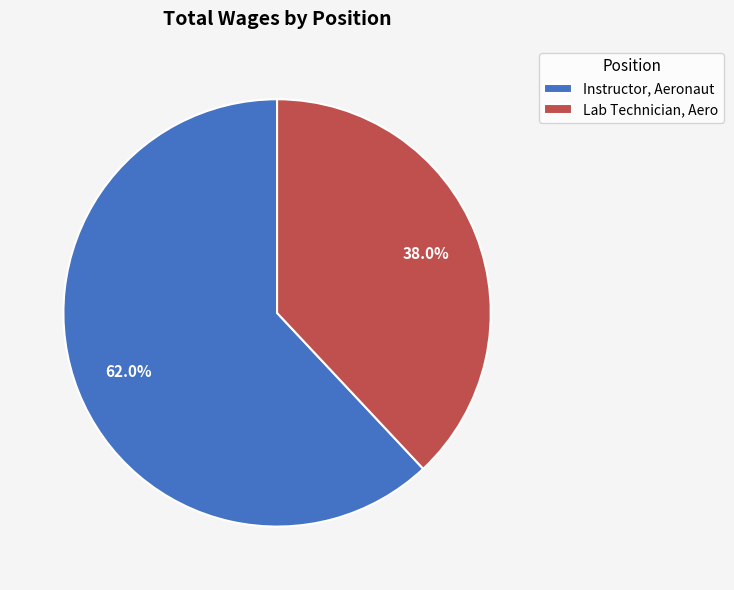

What is the smallest slice in the pie chart?

Lab Technician, Aero